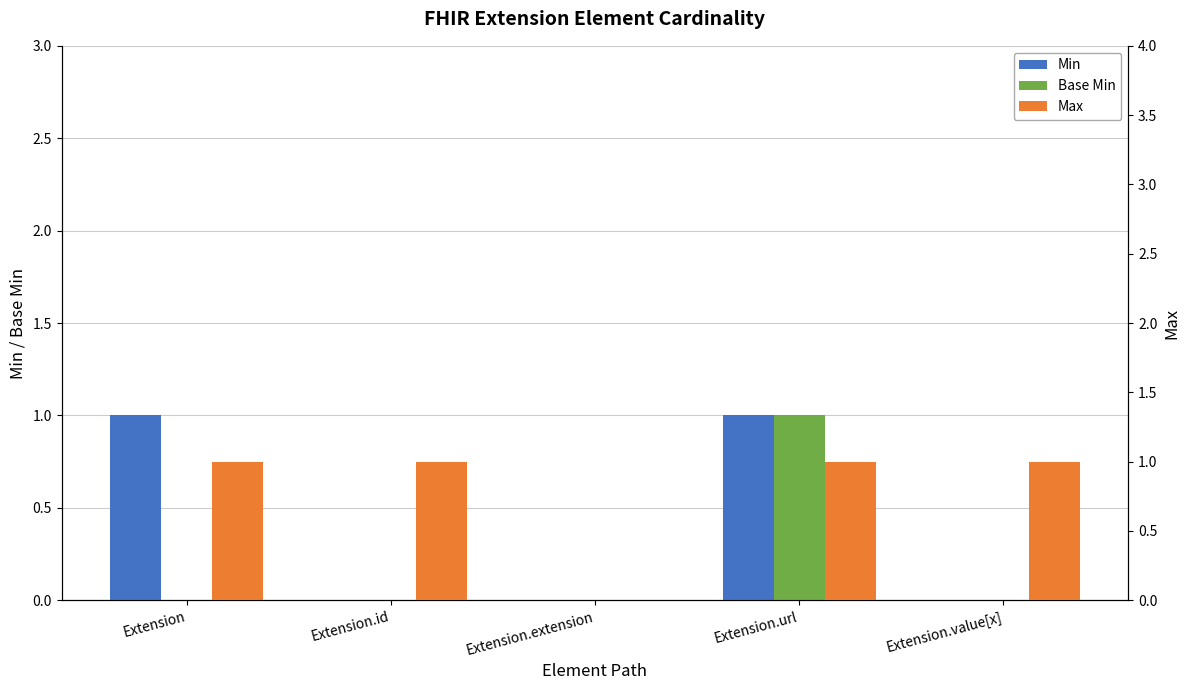

What is the sum of all Min values?

2